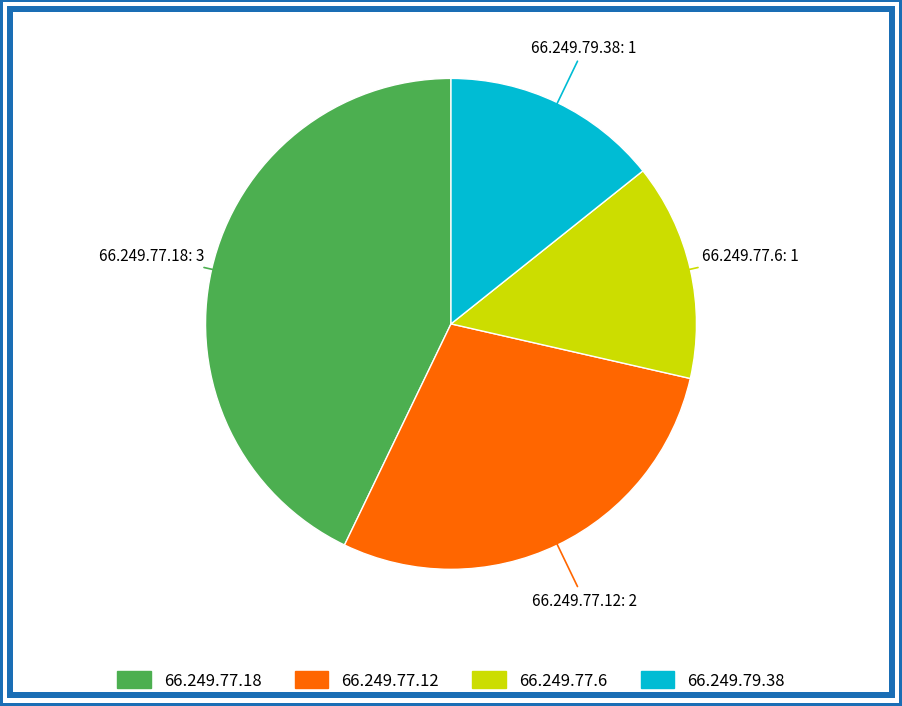

What is the largest slice in the pie chart?

66.249.77.18